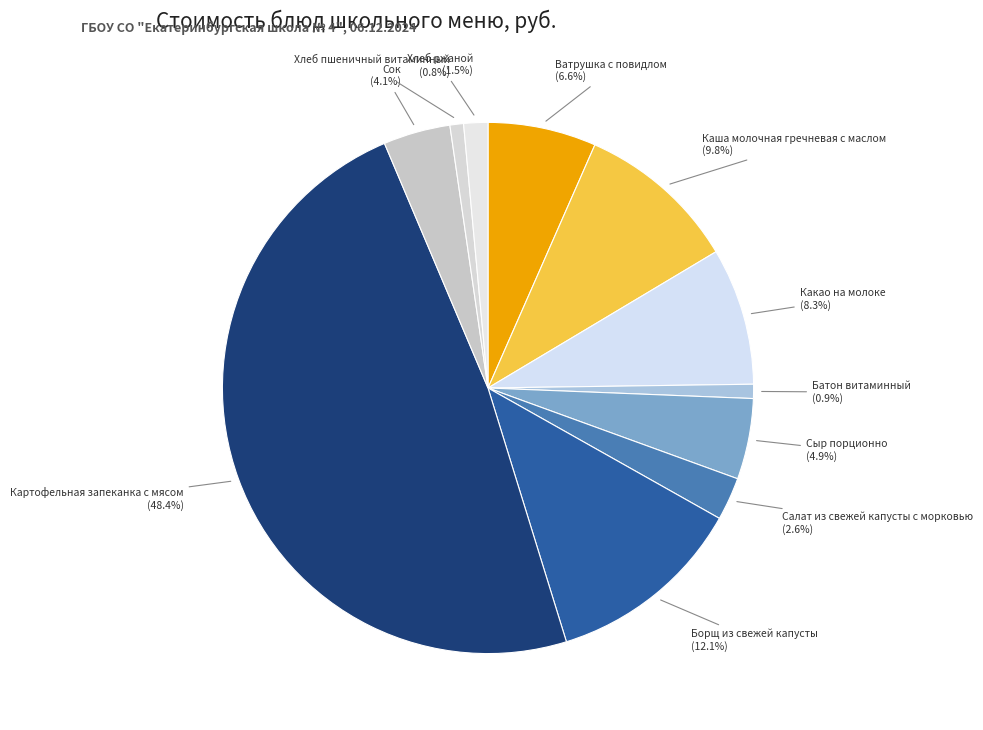

Between Сок and Салат из свежей капусты с морковью, which is larger?

Сок